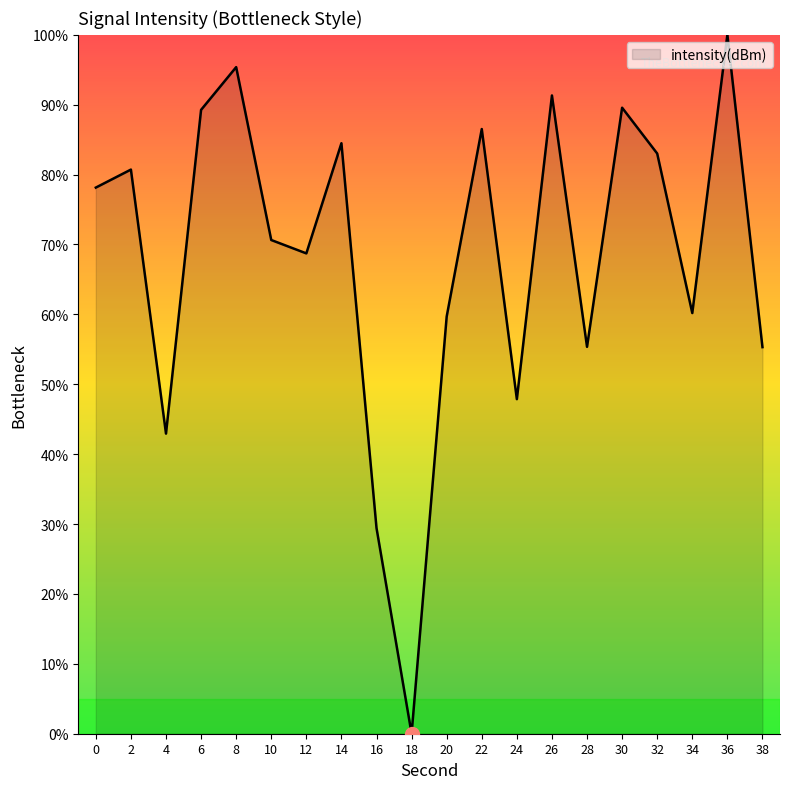

At which category does the chart reach its peak across all series?

36